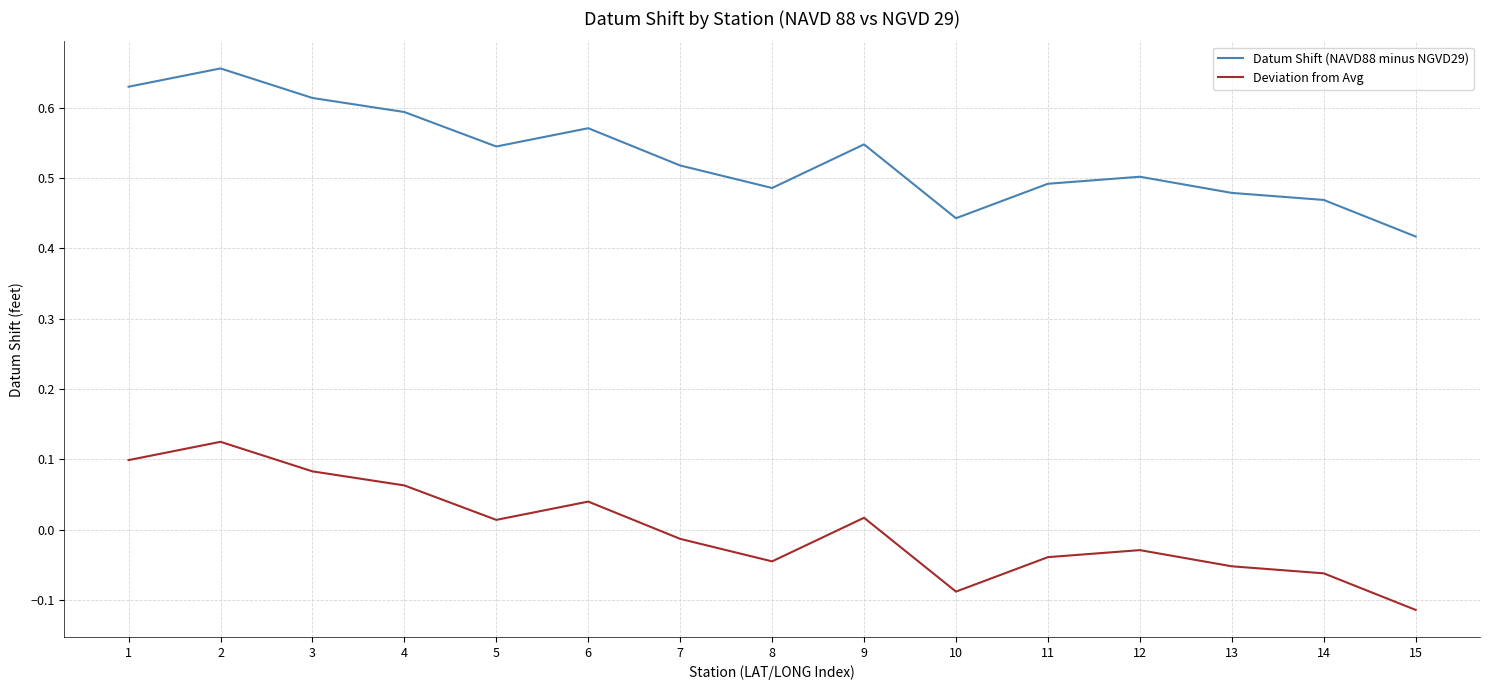

Rank the series by their maximum value, from lowest to highest.

Deviation from Avg, Datum Shift (NAVD88 minus NGVD29)